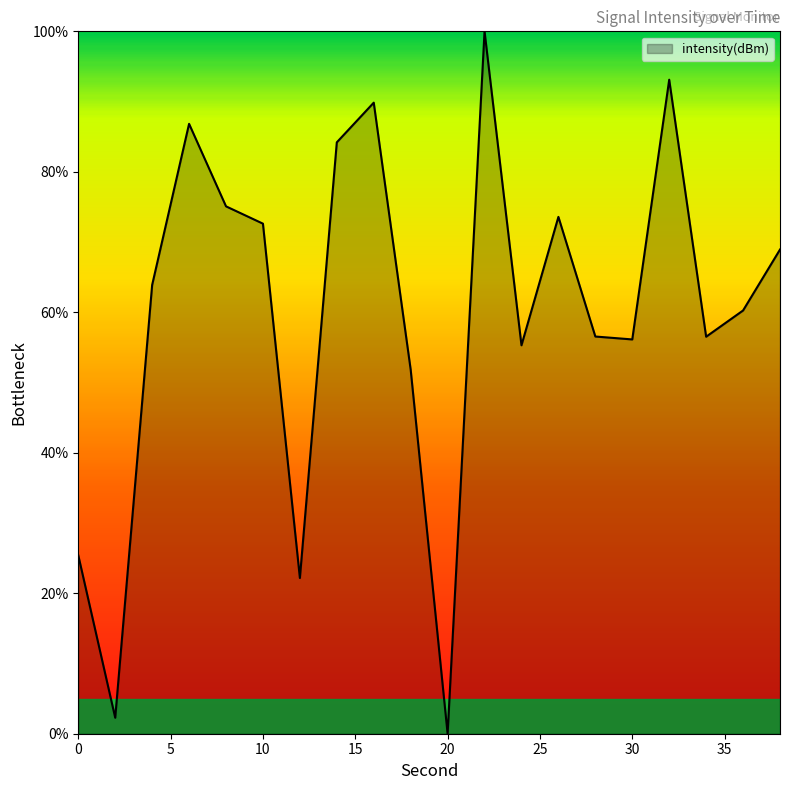

What is the difference between the maximum and minimum values?

100.0